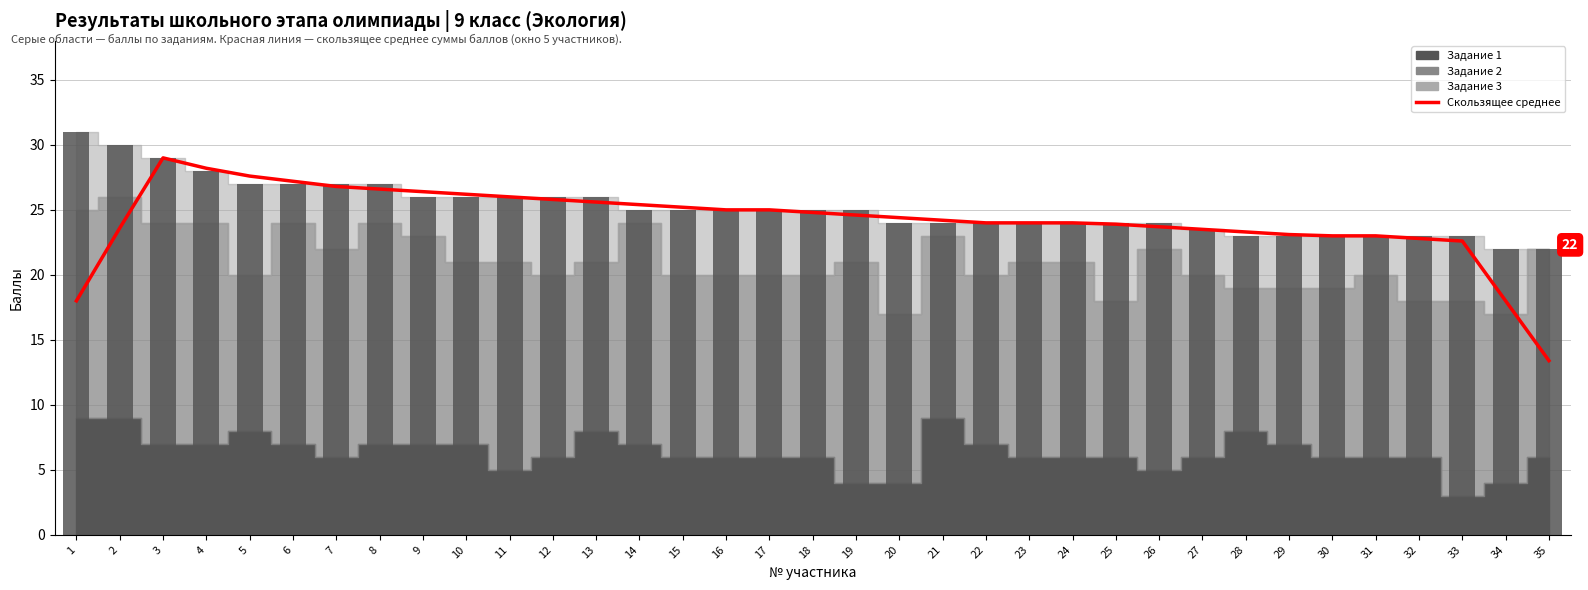

At which label does Скользящее среднее (Итого) reach its peak?

3